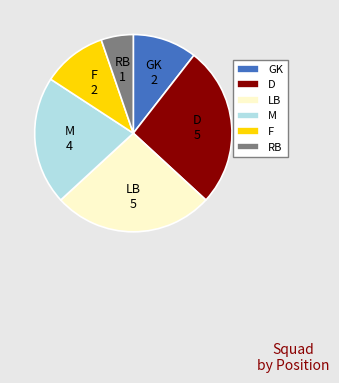

What is the smallest slice in the pie chart?

RB